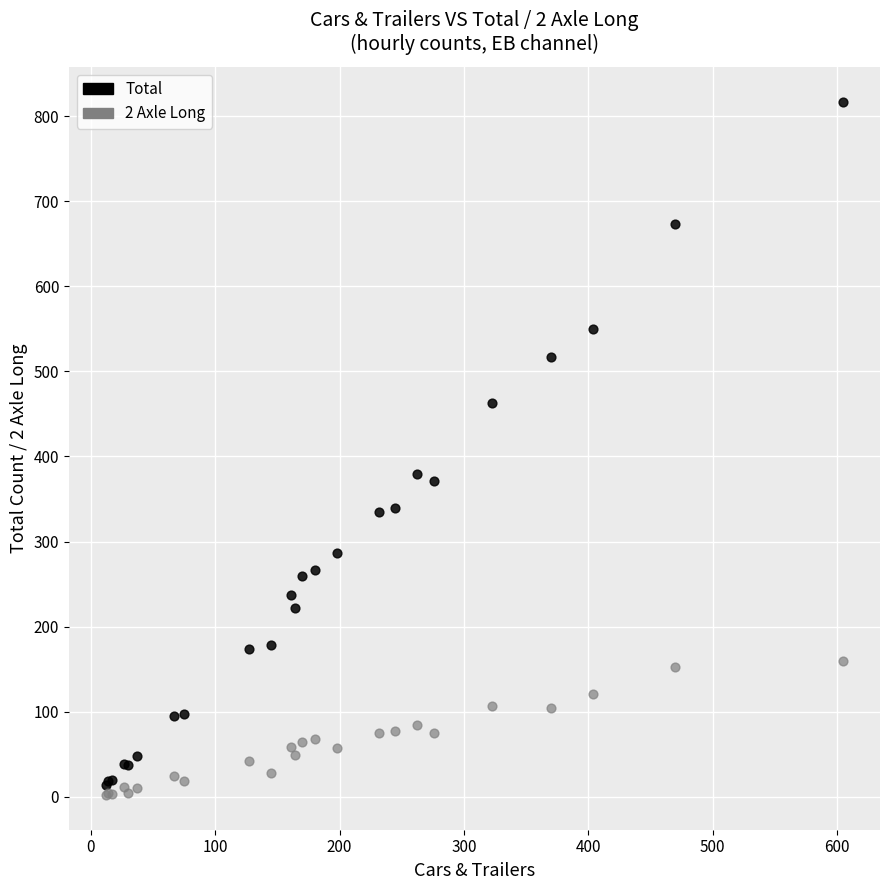

Which series has the widest spread of Y values?

Total